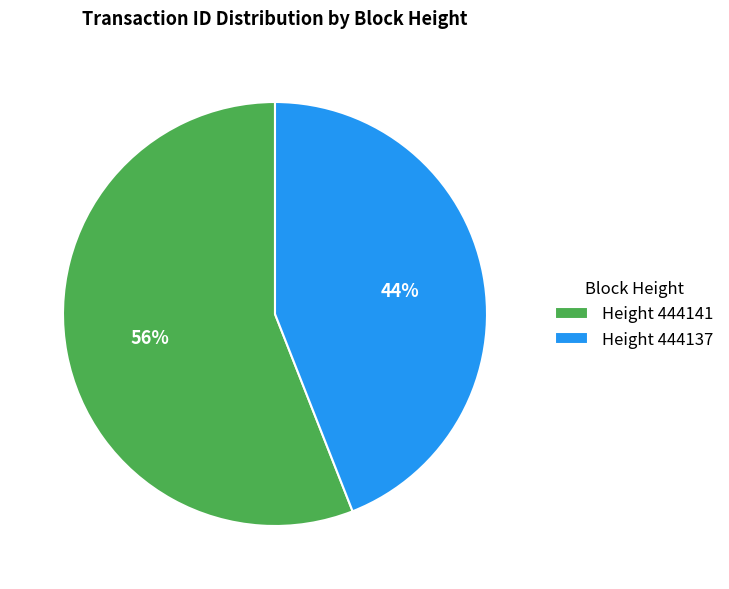

Rank the categories by value from lowest to highest.

Height 444137, Height 444141